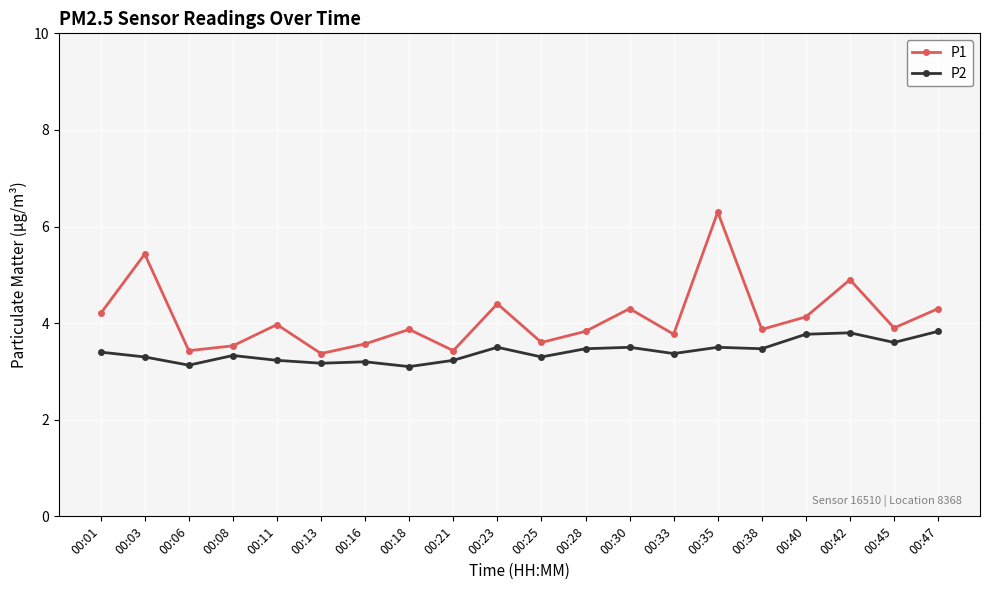

Which category has the highest value in the P1 series?

00:35